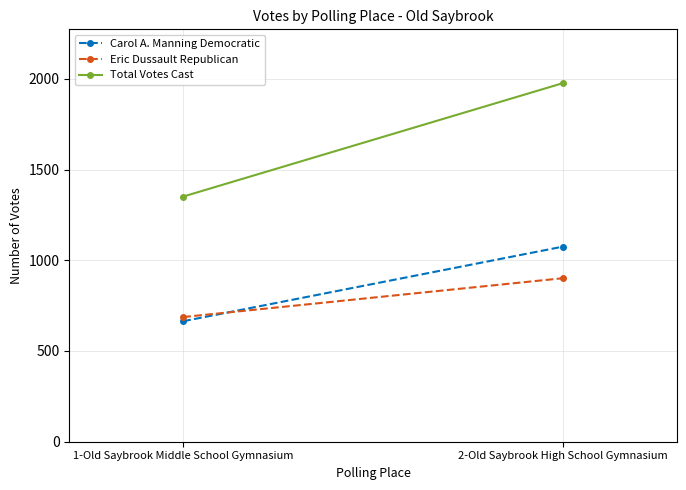

The value of Total Votes Cast at 1-Old Saybrook Middle School Gymnasium is 1351. True or false?

True